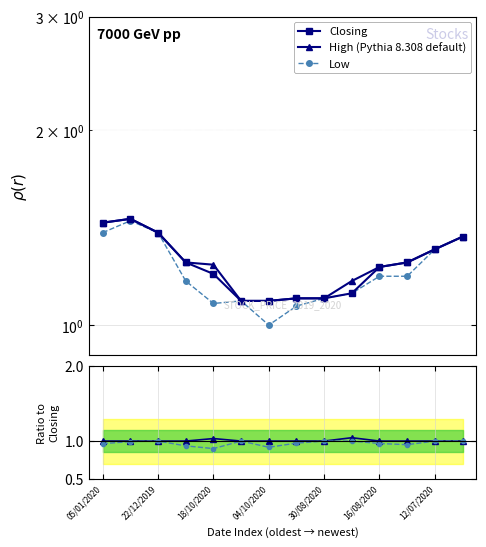

At which category does High (Pythia 8.308 default) reach its first local peak?

22/12/2019